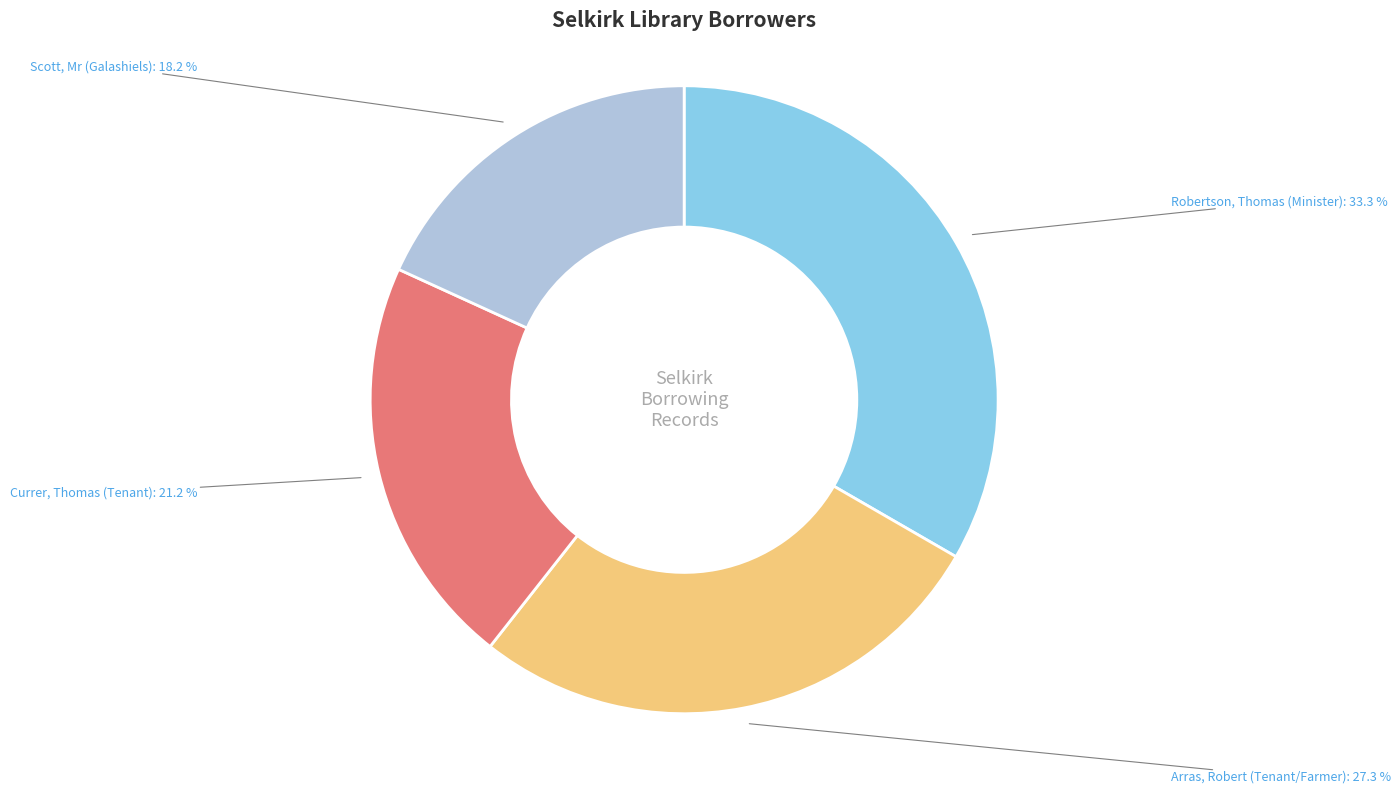

Is there any slice that represents more than half of the pie?

No